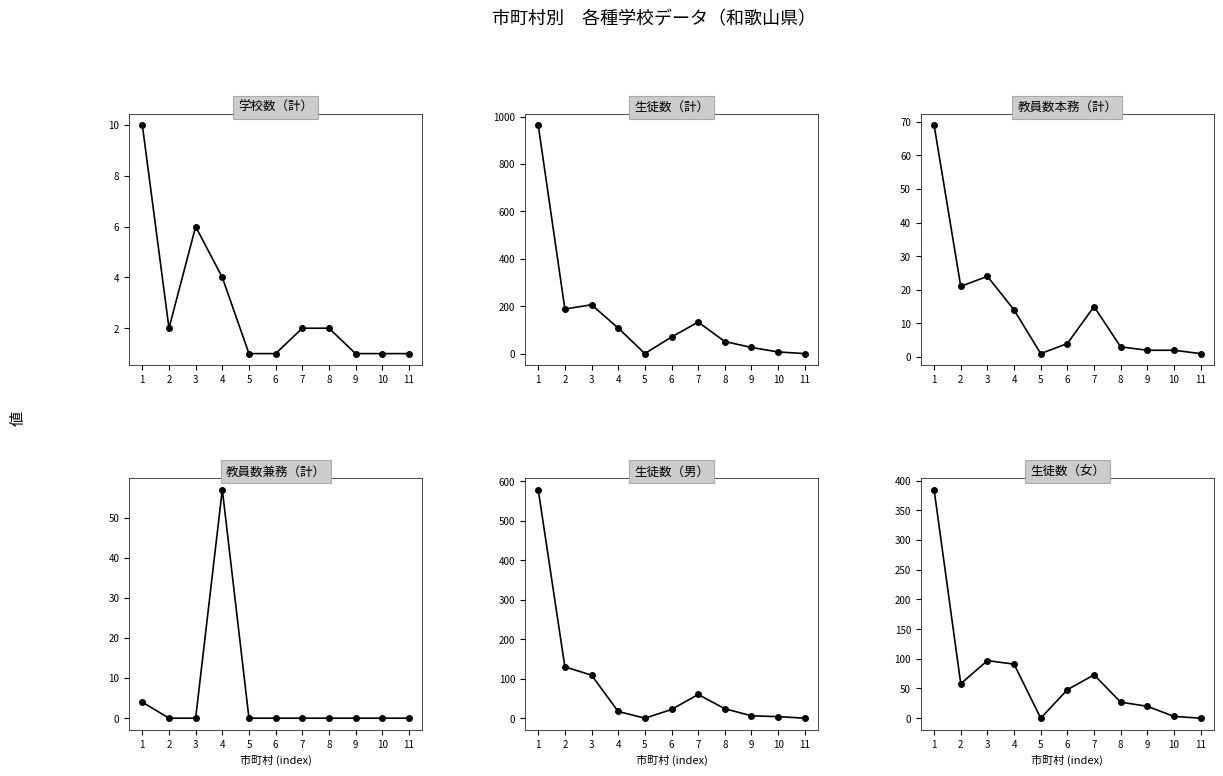

What is the difference between the 生徒数（女） values at 4 and 1?

294